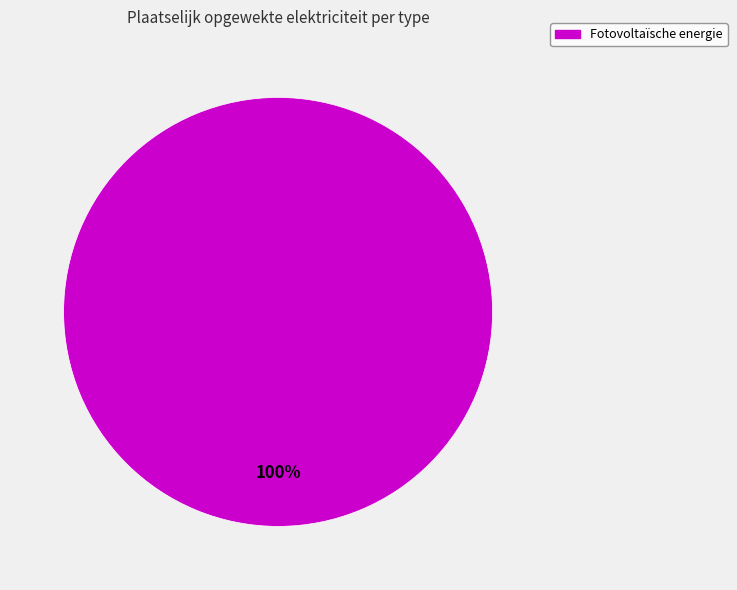

Does any single category account for the majority?

Yes